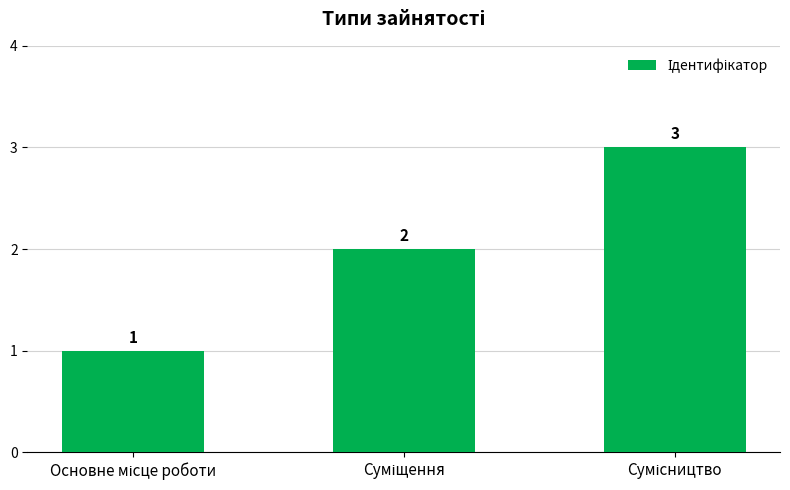

How many values are between 1 and 3?

3